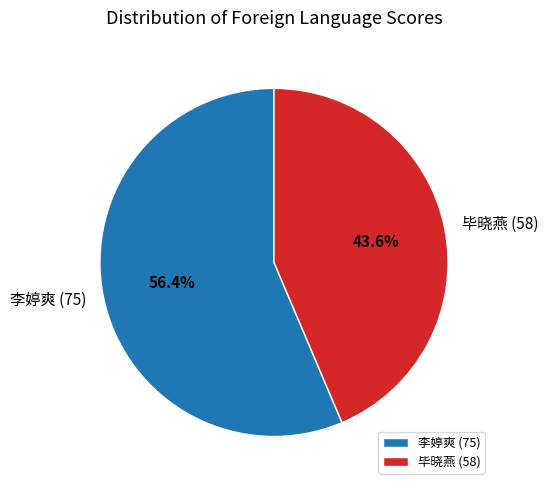

The 李婷爽 (75) slice represents 62% of the pie. True or false?

False